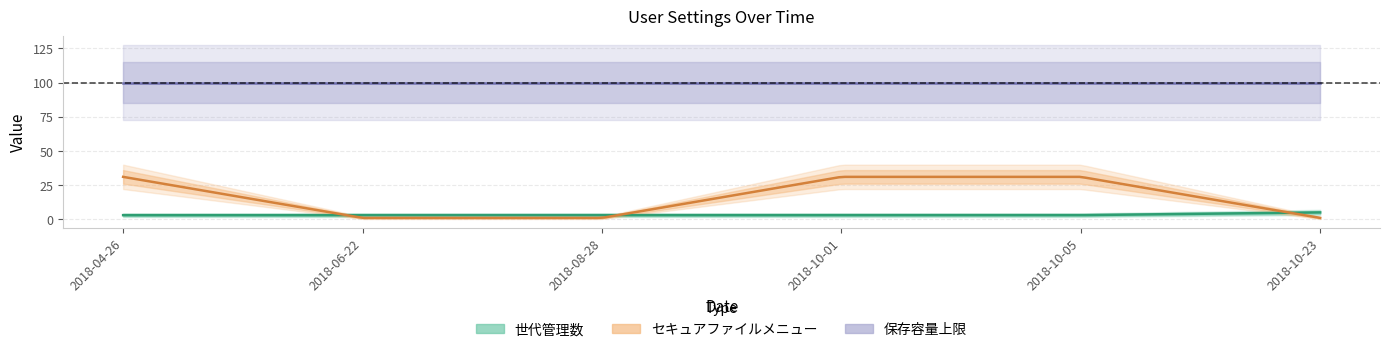

Which series ends up on top after the final intersection of セキュアファイルメニュー and 世代管理数?

世代管理数